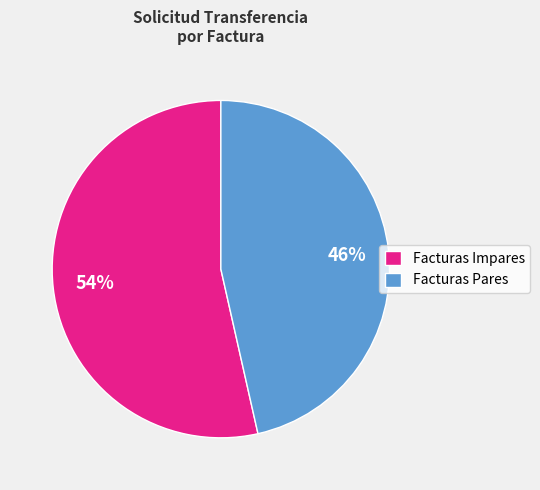

What is the ratio of the value at Facturas Pares to the value at Facturas Impares?

0.9